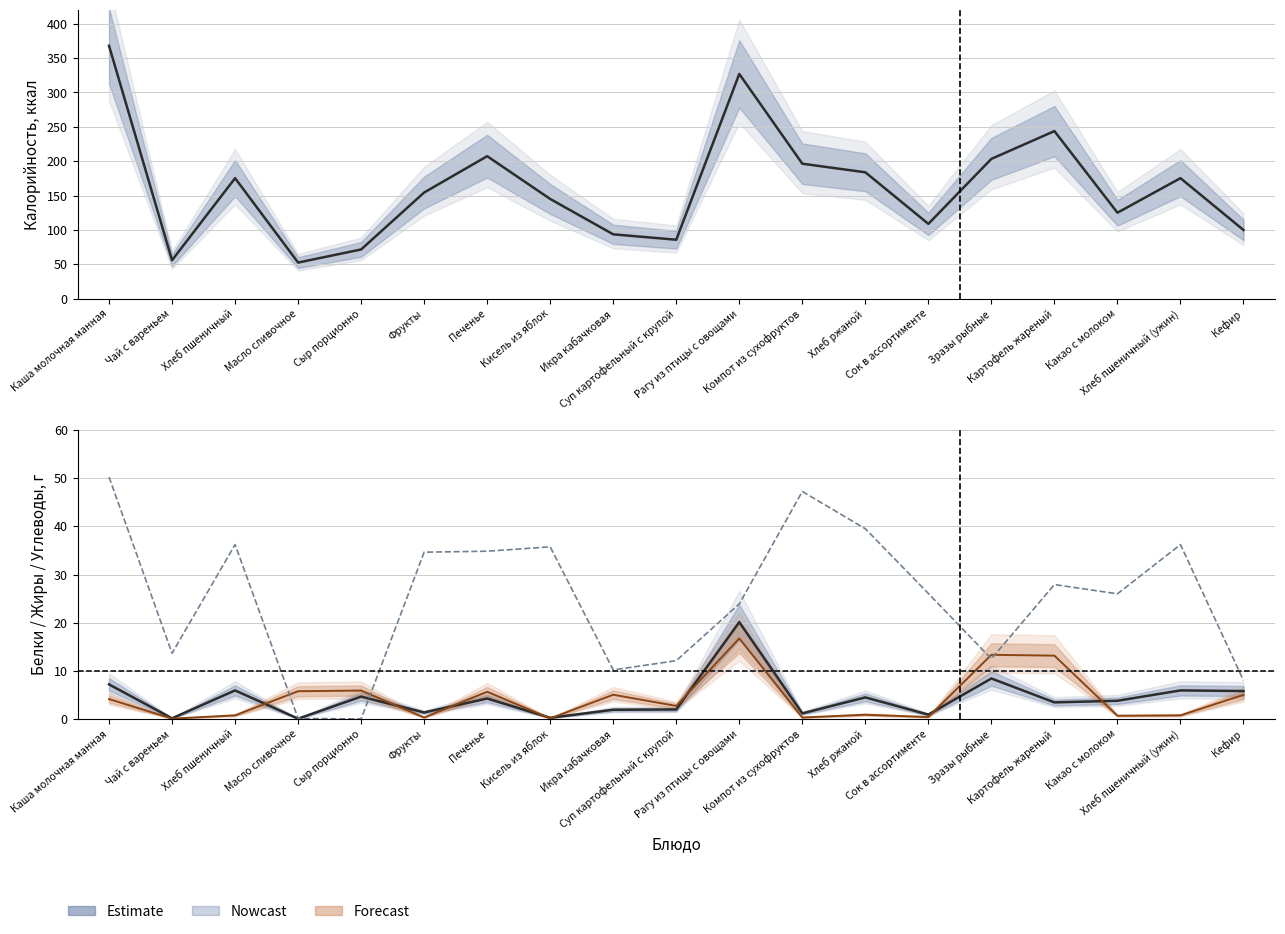

True or false: Белки has more than 2 interior local peaks.

True